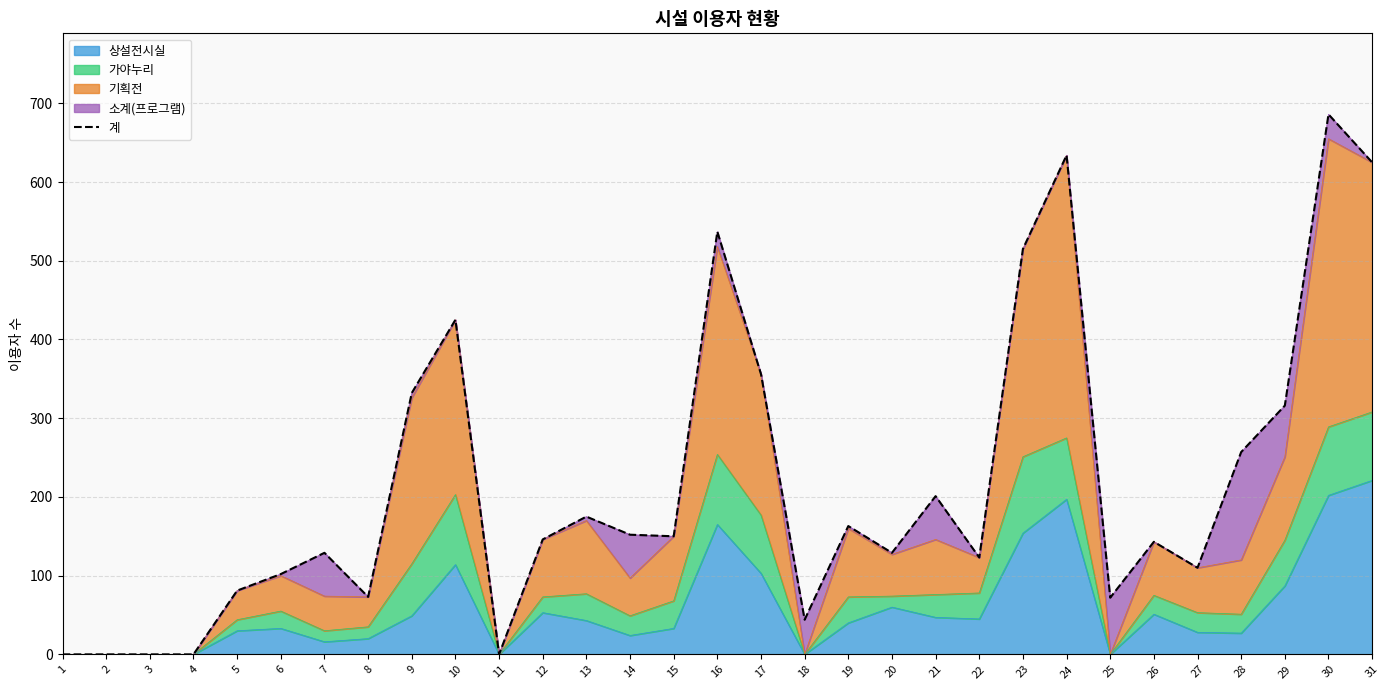

At which label is the value closest to 343?

9